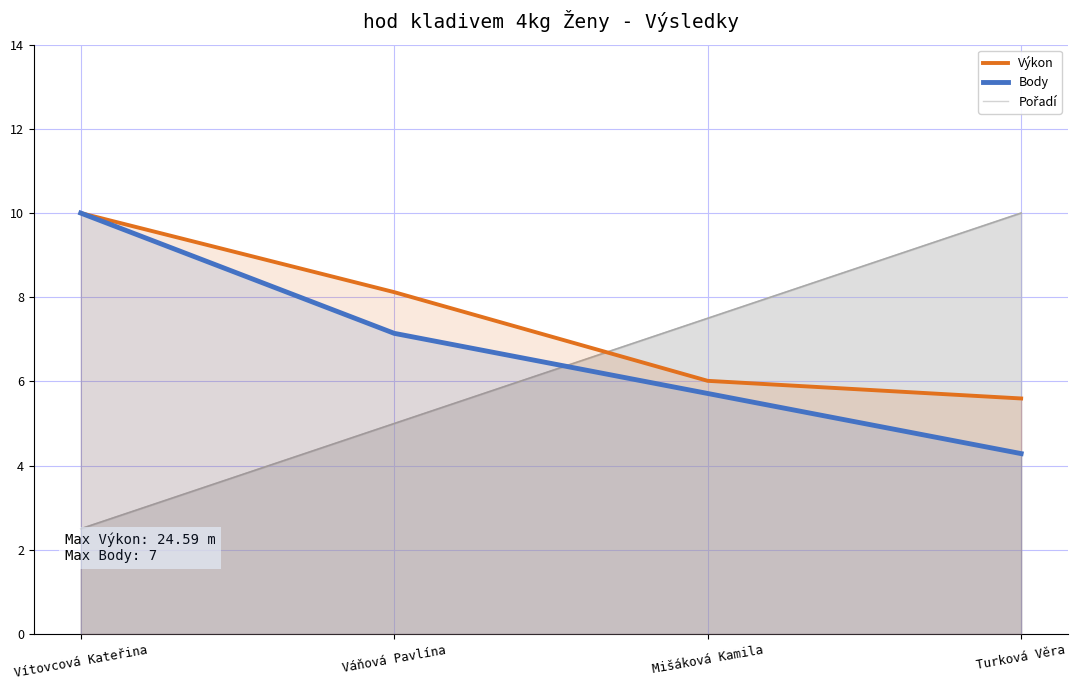

Rank the series by their average value, from highest to lowest.

Výkon, Body, Pořadí